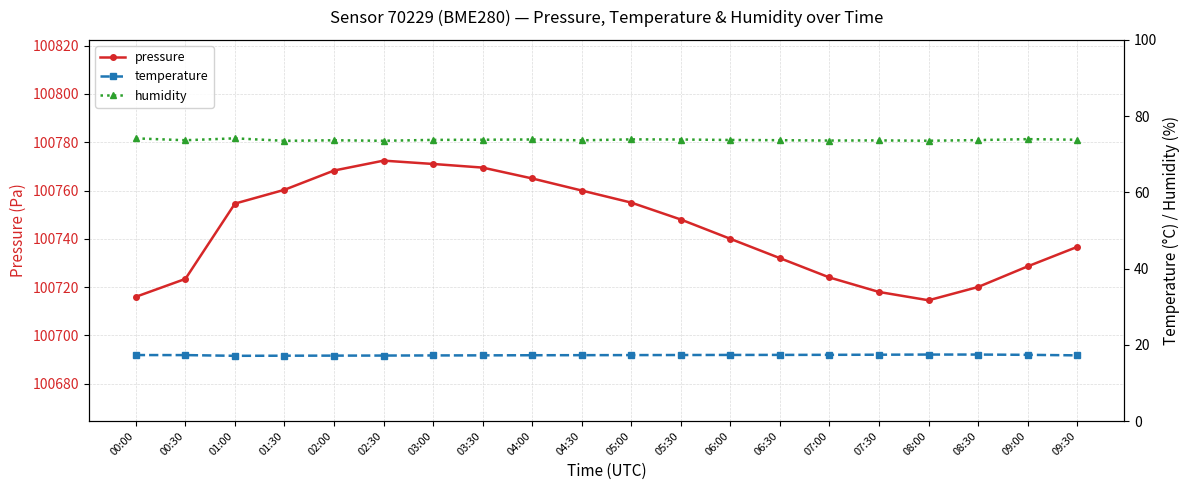

Is this an area chart (filled region under the line)?

No